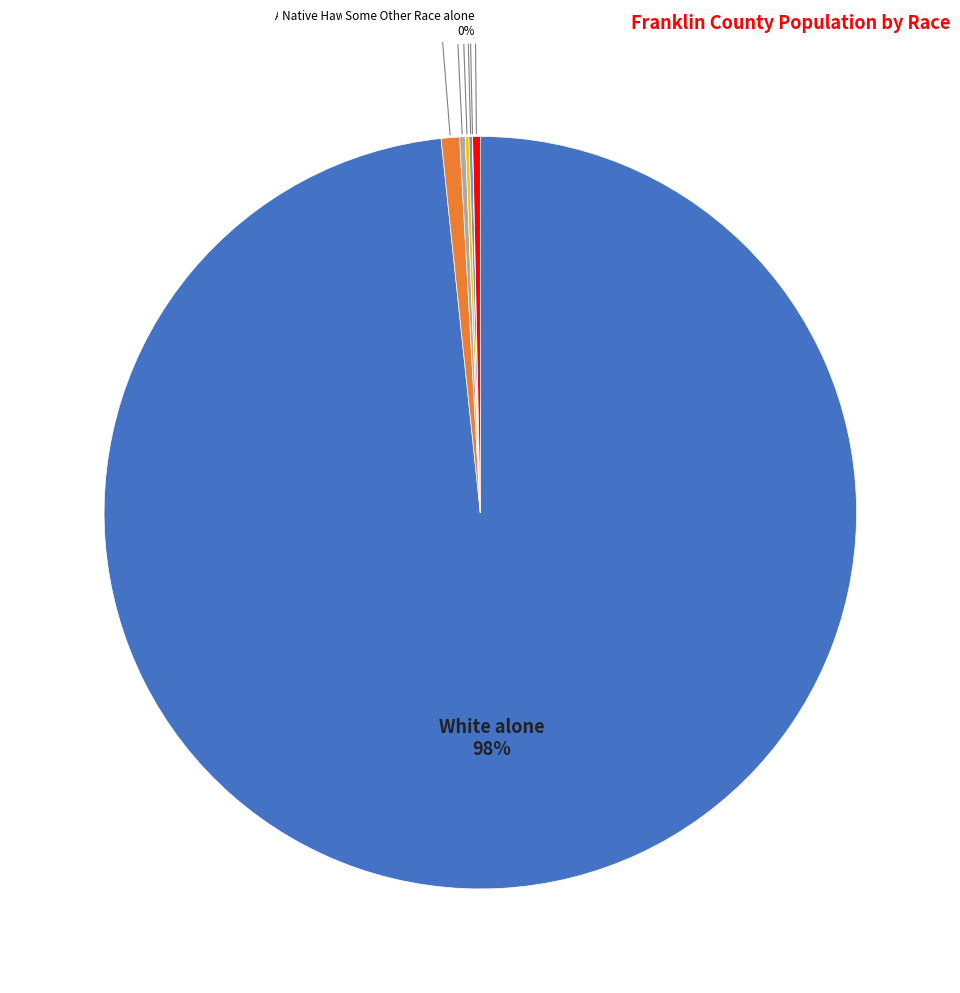

To the nearest percent, what is the combined percentage of Two or More Races and Some Other Race alone?

1%